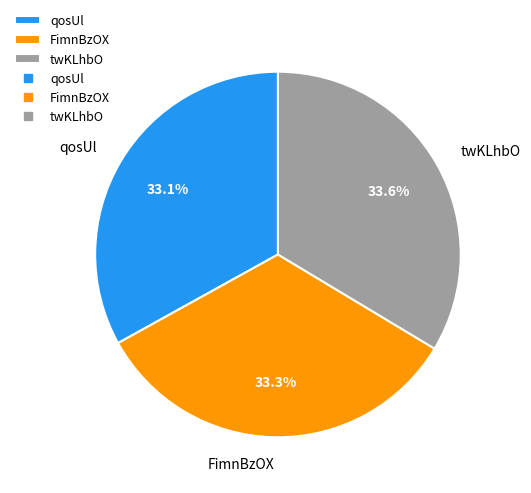

Is the sum of twKLhbO and FimnBzOX greater than half?

Yes